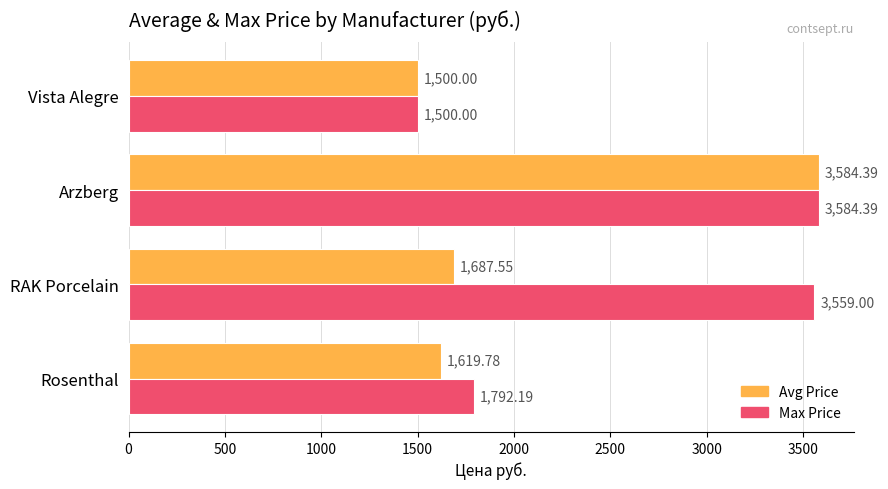

How many categories are shown in the chart?

4